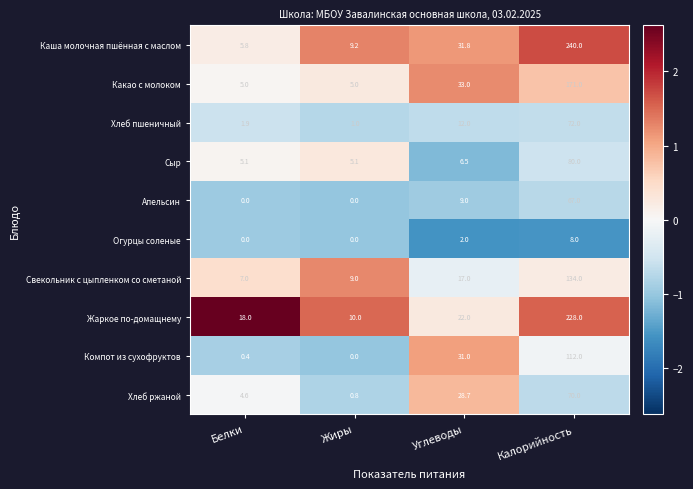

Count the number of categories in the chart.

4